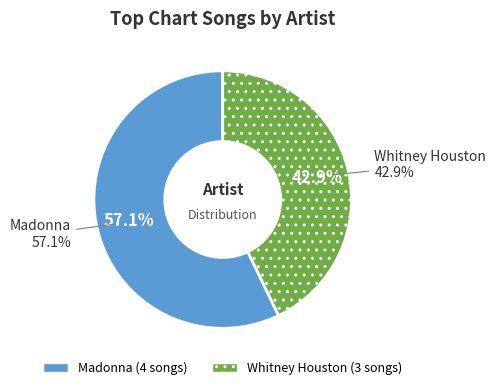

What percentage do Madonna and Whitney Houston together represent?

100.0%